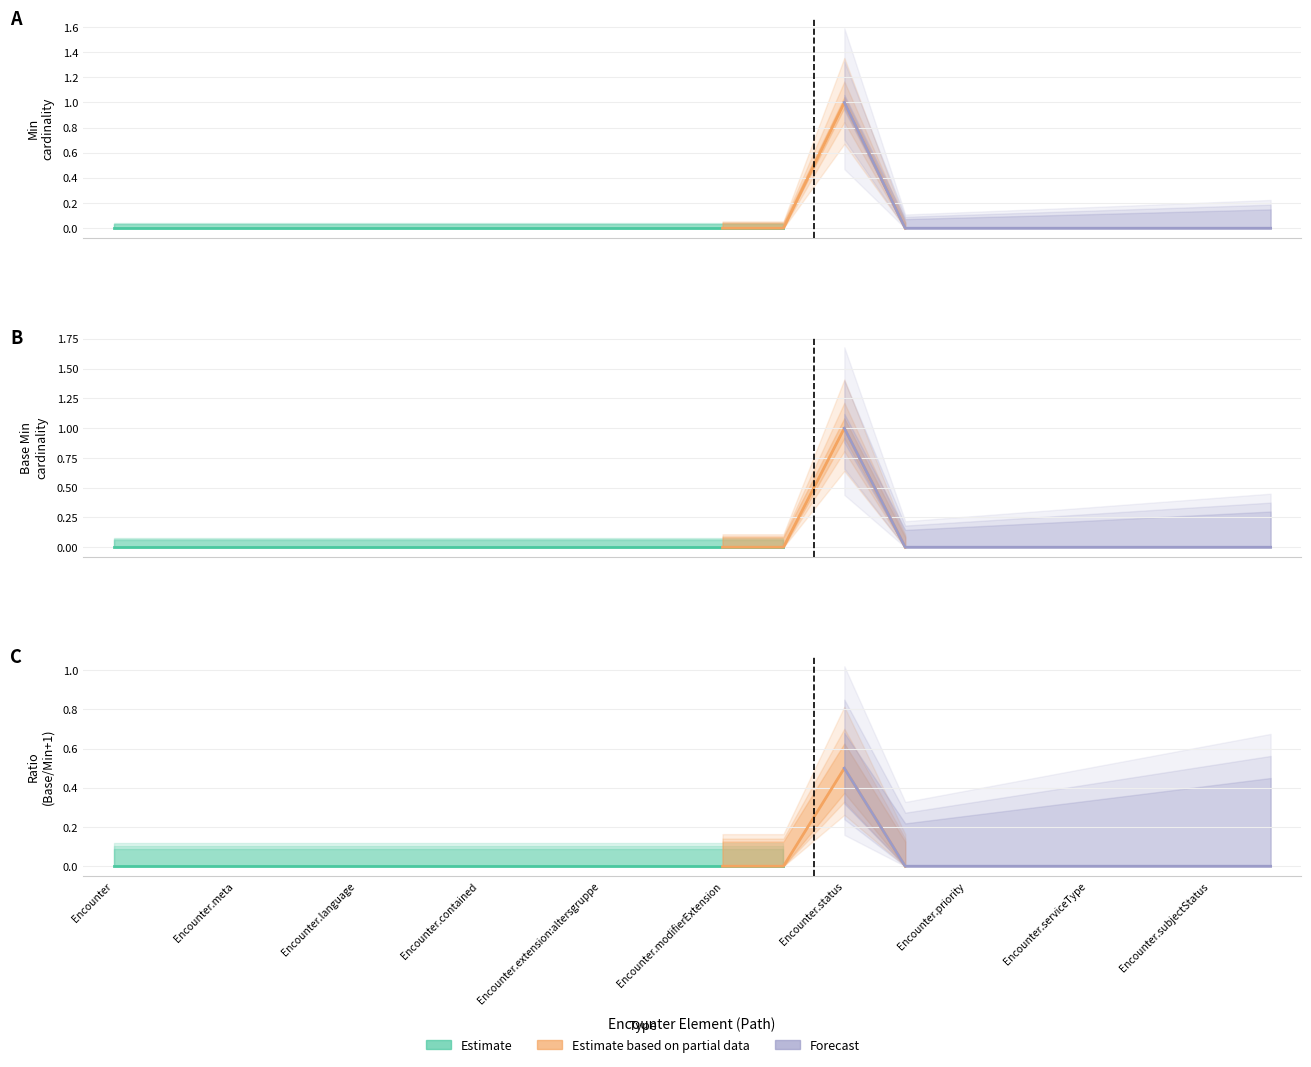

True or false: Min has a value of 0 at Encounter.episodeOfCare.

False